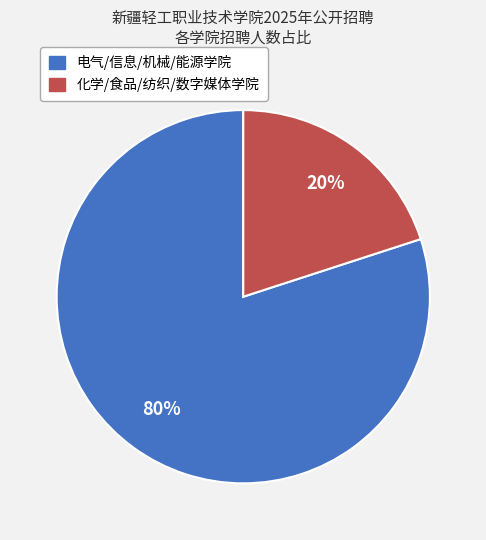

To the nearest percent, what is the average slice percentage?

50%